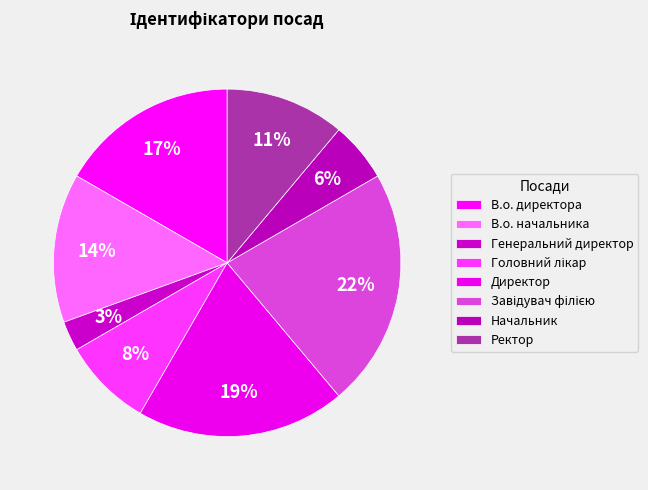

To the nearest percent, what portion does Начальник represent?

6%